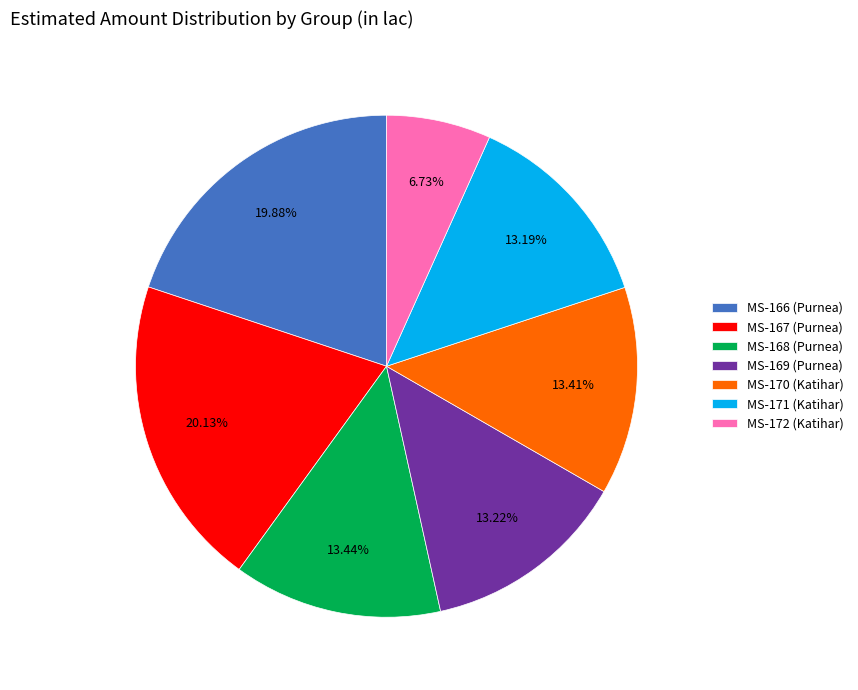

What is the ratio of the value at MS-168 (Purnea) to the value at MS-169 (Purnea)?

1.0